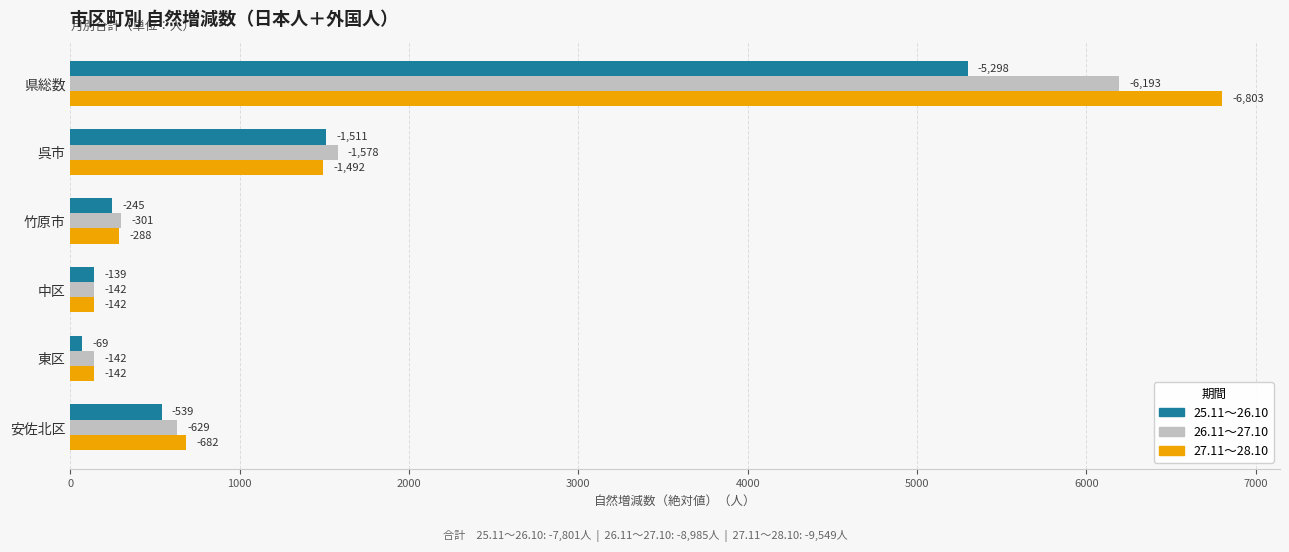

What is the average value of the 25.11～26.10 series?

1300